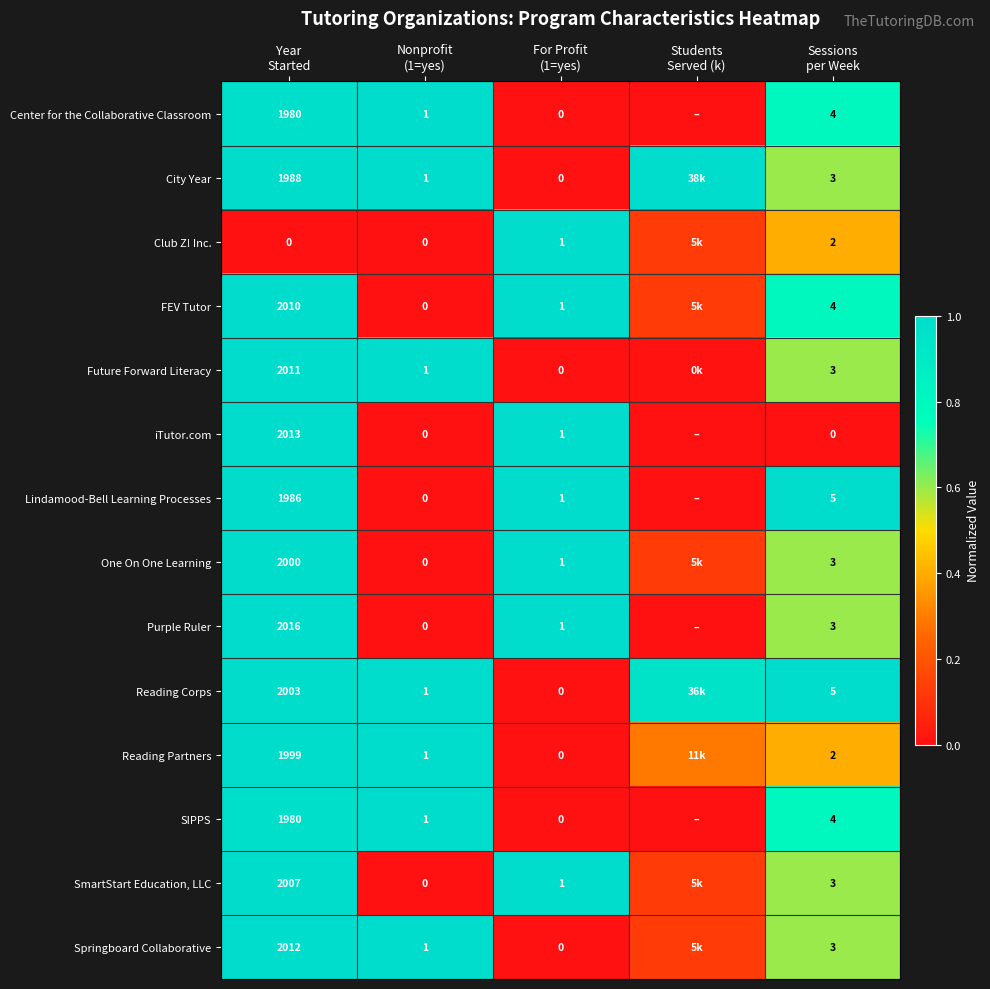

Which category has the highest value in the SIPPS series?

Nonprofit (1=yes)